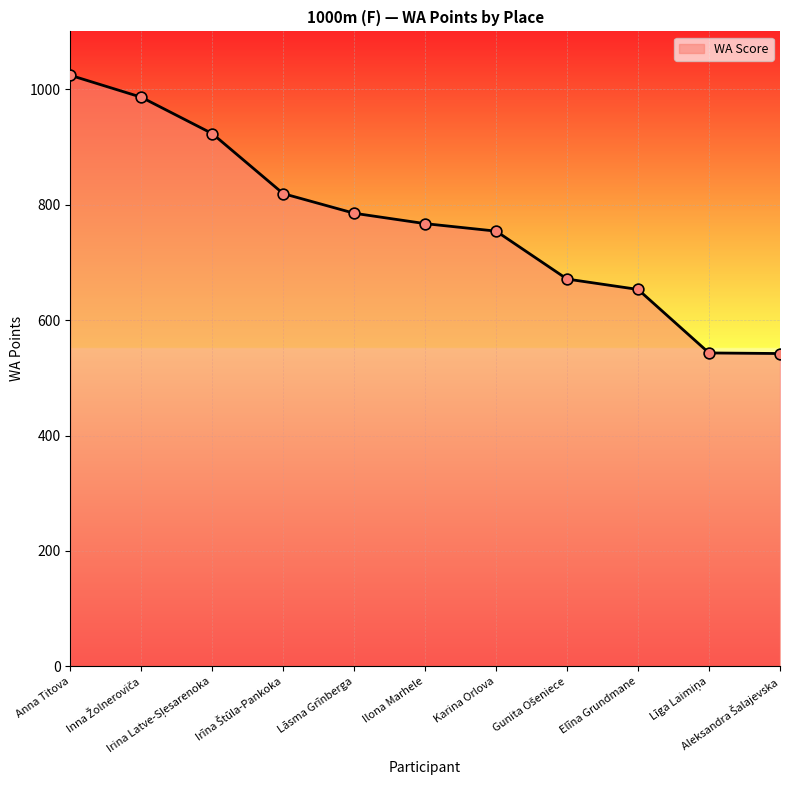

What is the difference between the maximum and minimum values?

482